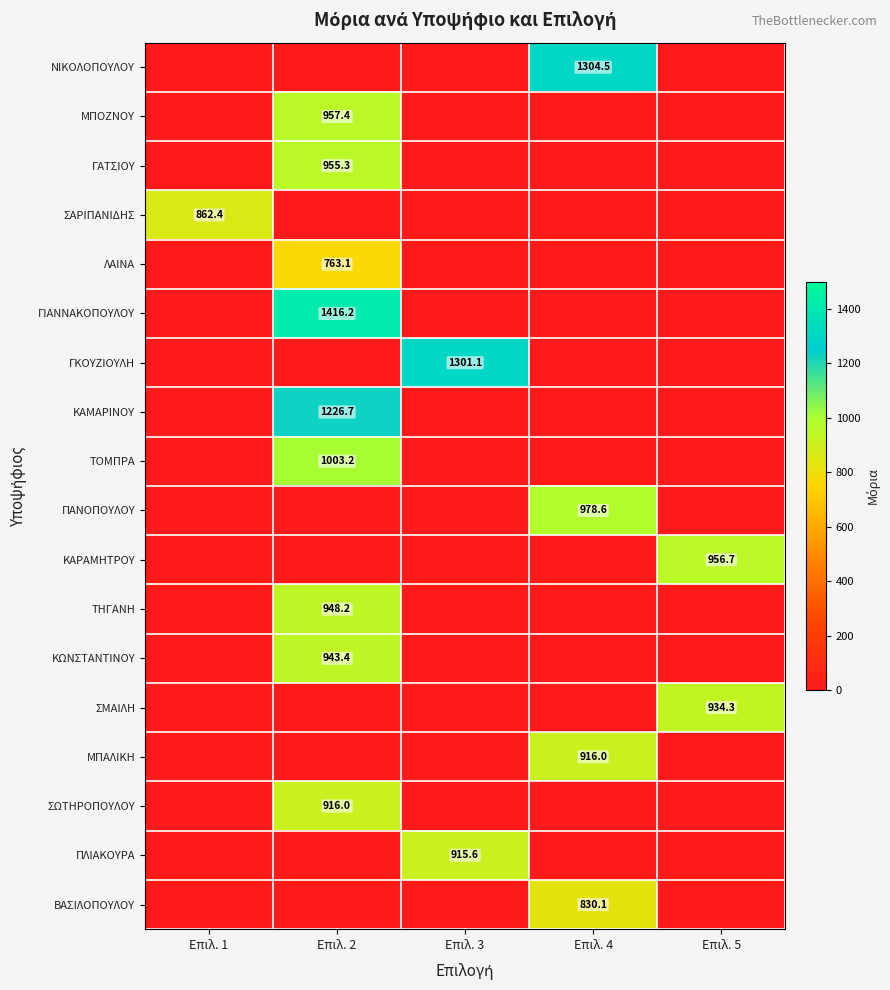

At which label does ΚΑΡΑΜΗΤΡΟΥ reach its minimum?

Επιλ. 1